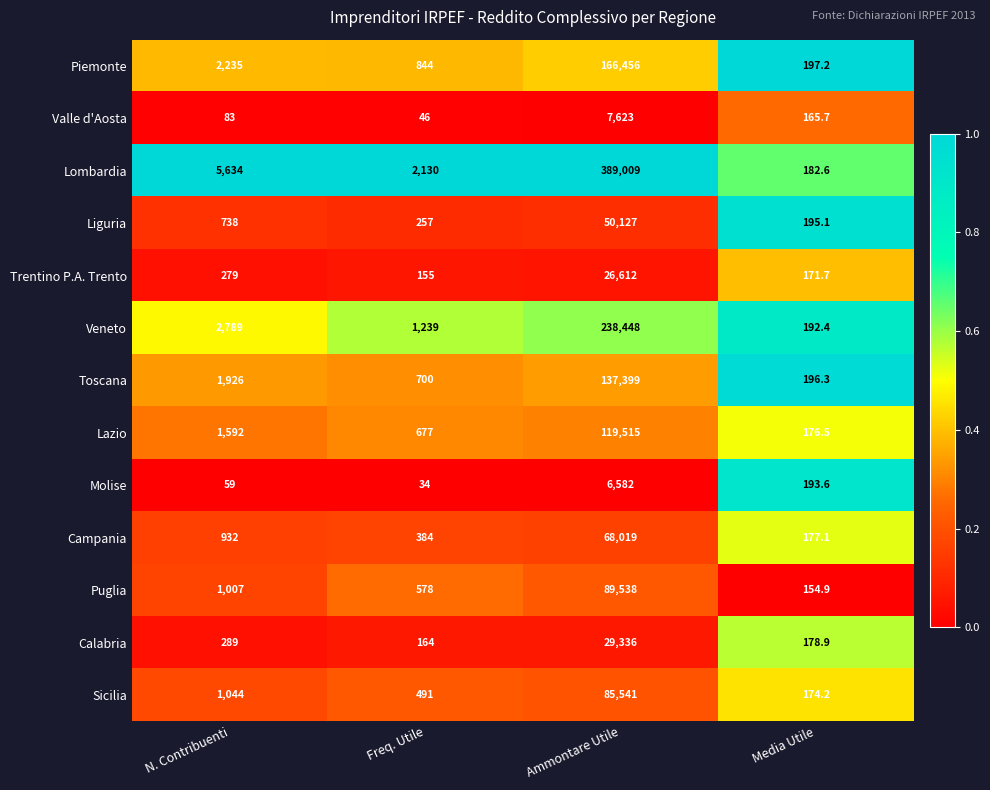

Is it true that Toscana equals 196.3 at Media Utile?

True